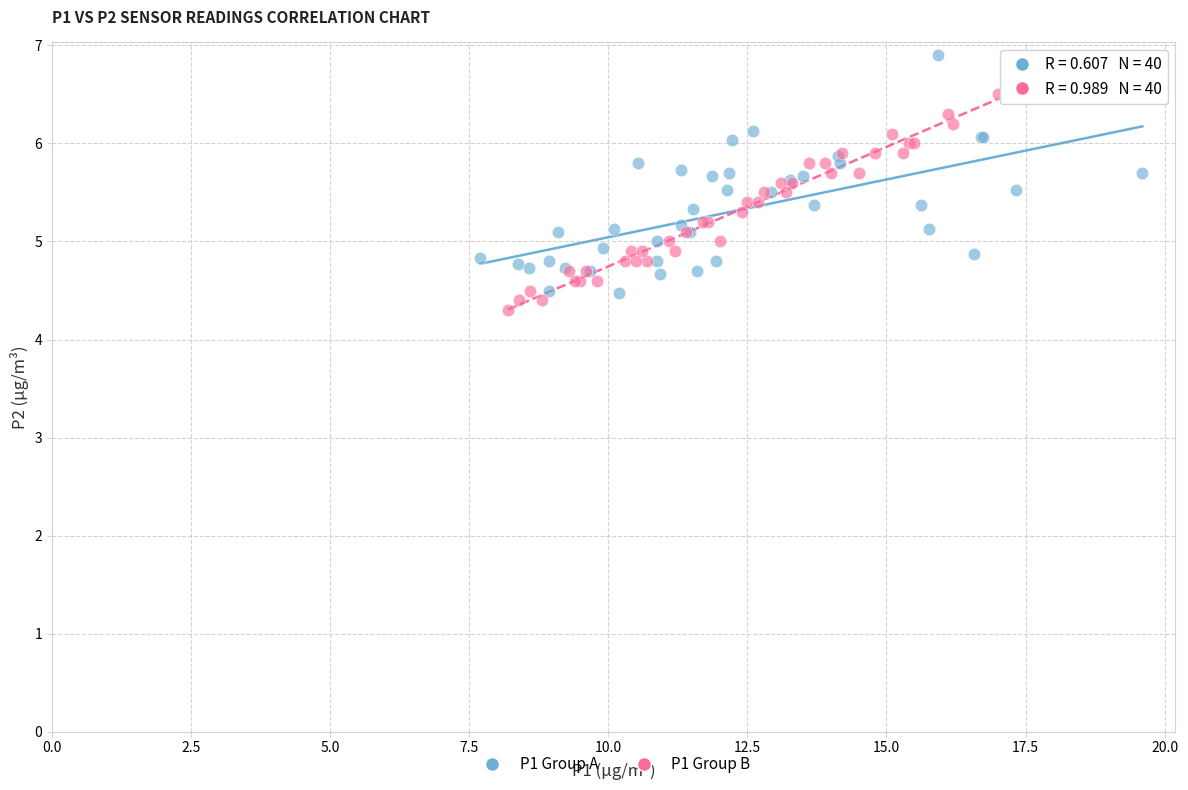

Which series contains the highest Y value?

P1 Group A